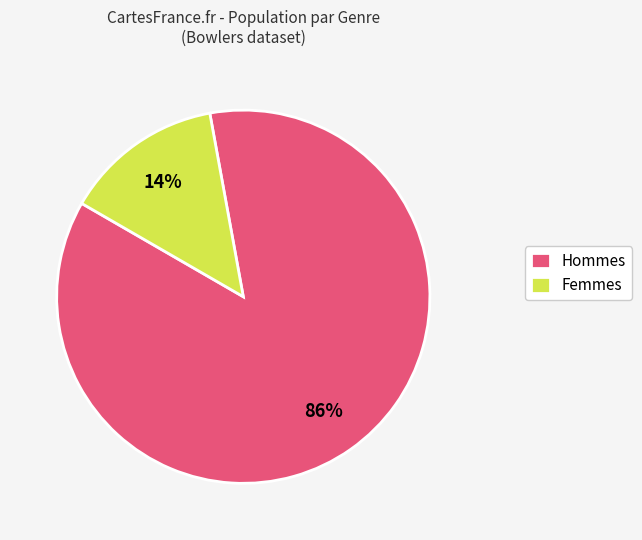

Rank the categories by value from highest to lowest.

Hommes, Femmes